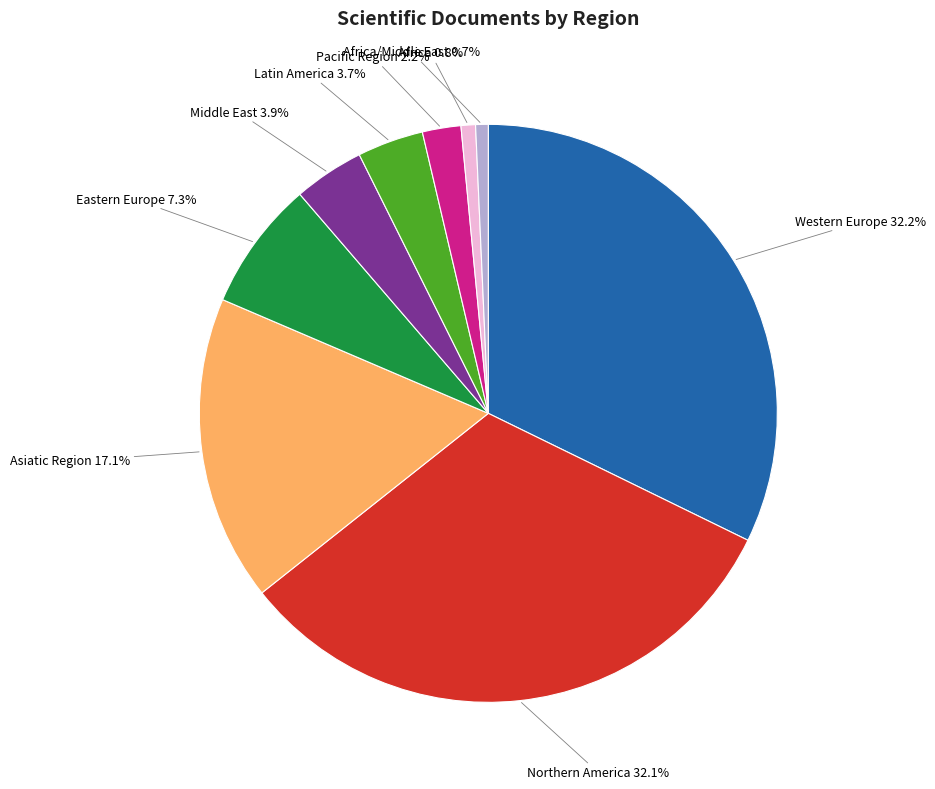

Is there any slice that represents more than half of the pie?

No